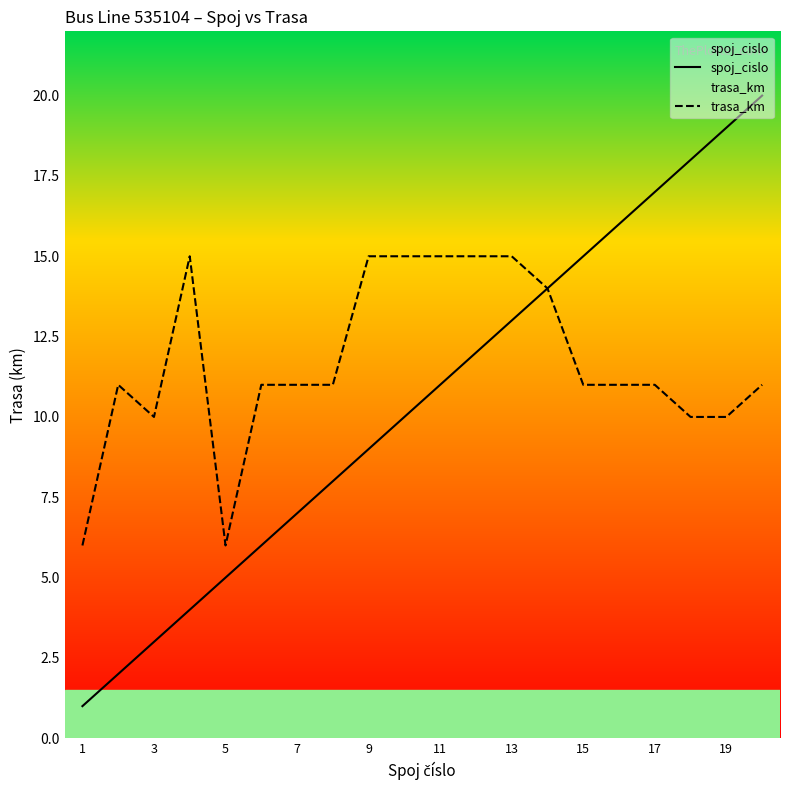

Which series has the largest range (max minus min)?

spoj_cislo